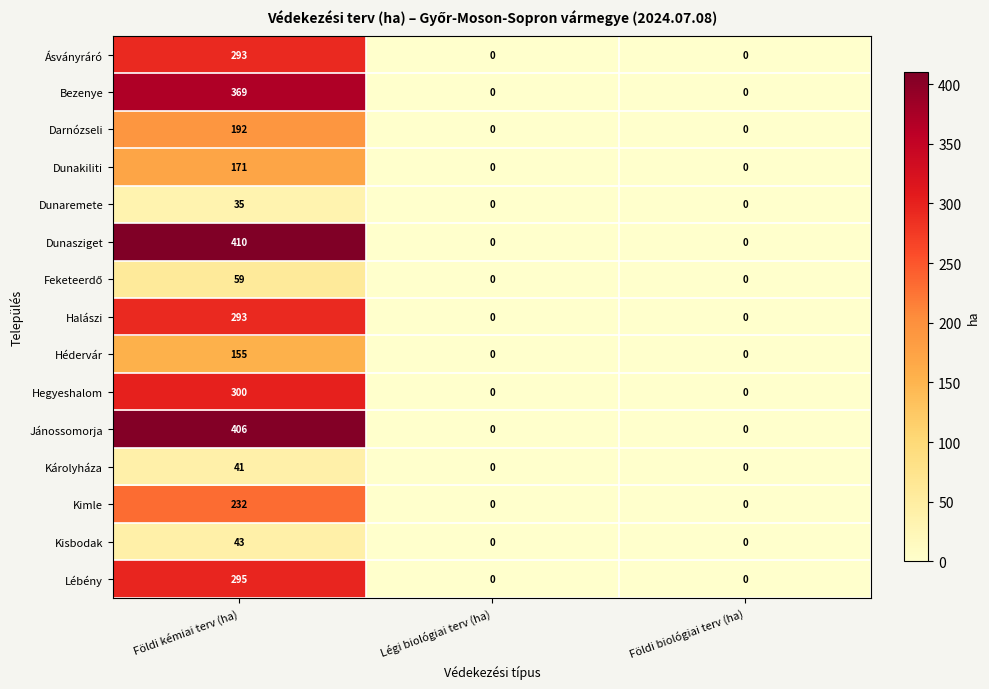

Is it true that Ásványráró equals 293 at Földi kémiai terv (ha)?

True